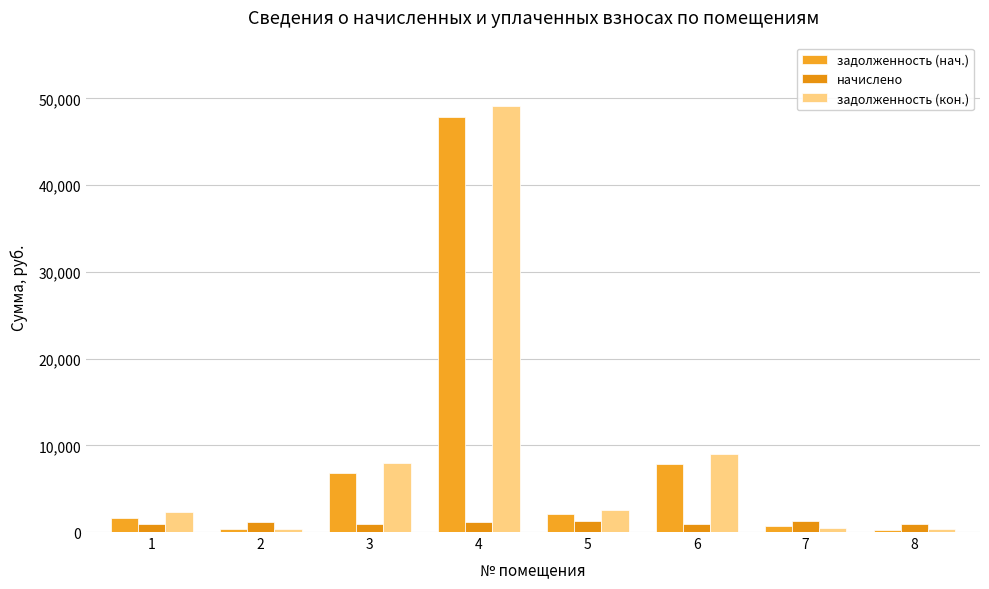

The value of задолженность (кон.) at 2 is 395.6. True or false?

True